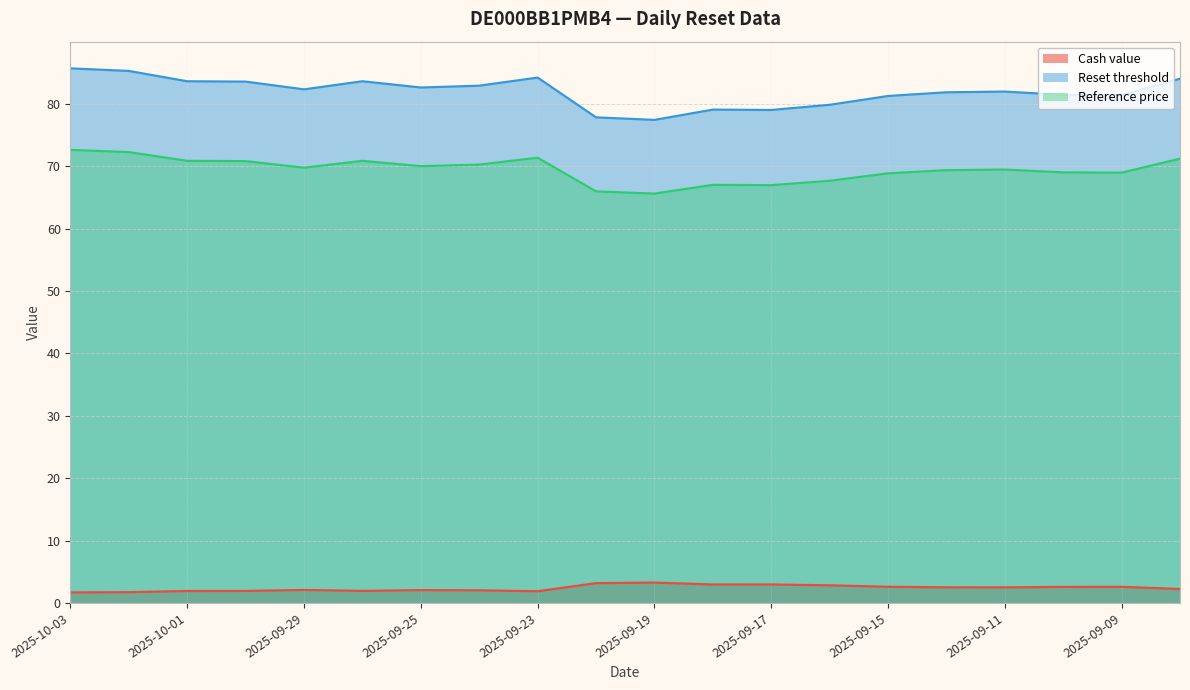

Rank the series at 2025-09-24 from lowest to highest value.

Cash value, Reference price, Reset threshold